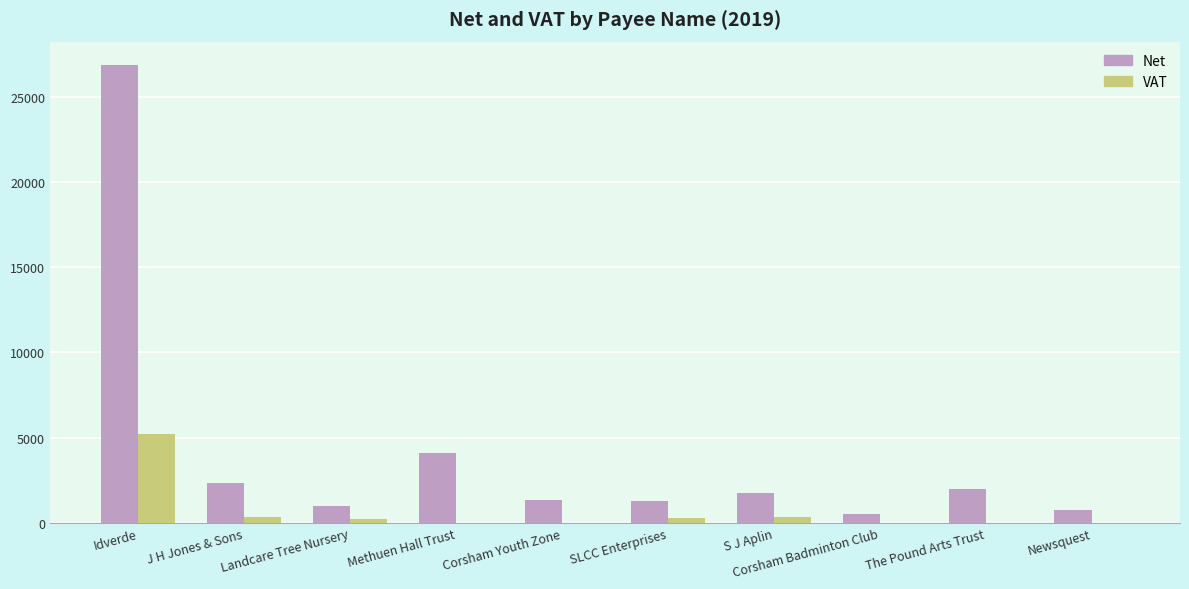

What is the sum of all Net values?

41967.3